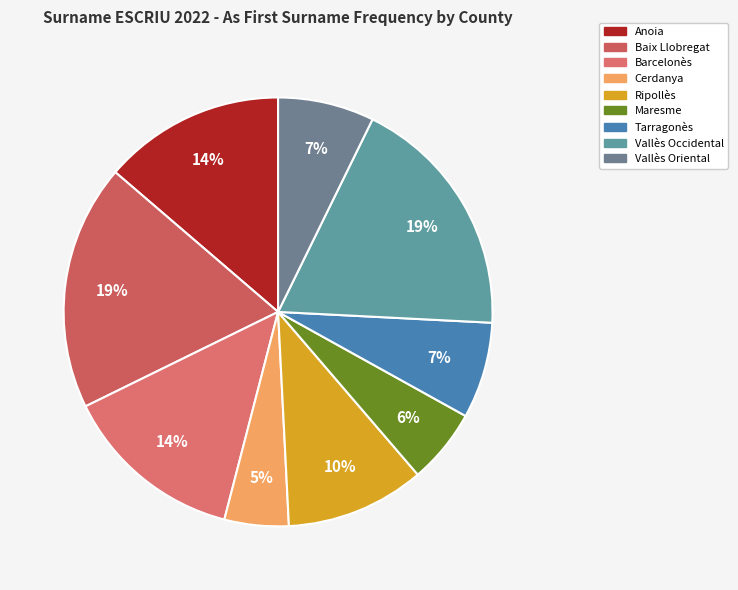

Count the number of slices in the pie.

9